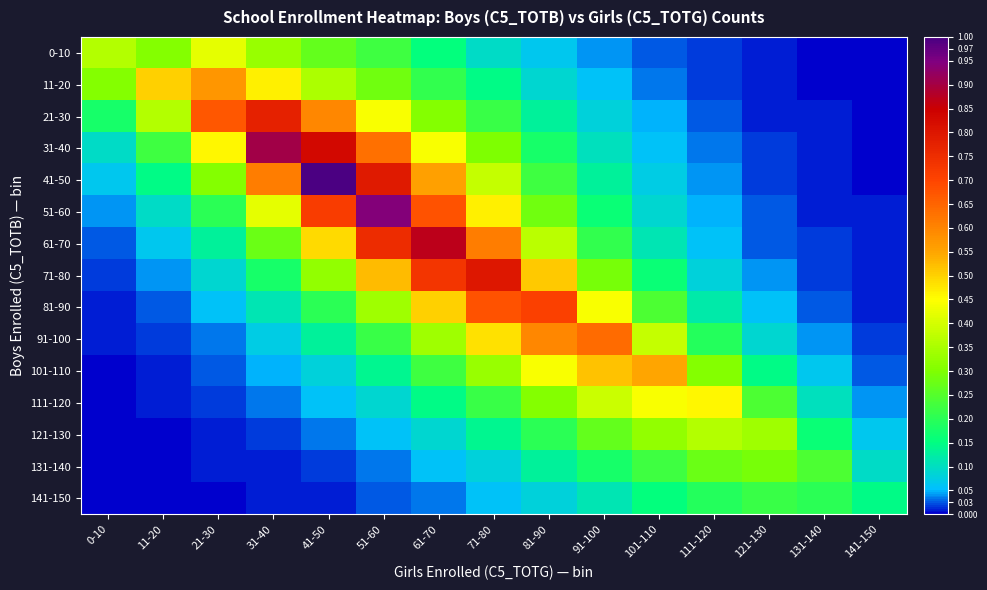

Which series has the largest range (max minus min)?

41-50